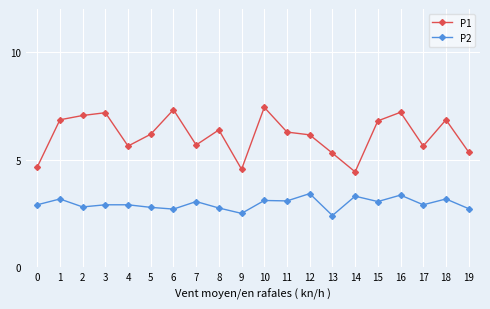

Does the chart have visible grid lines?

Yes